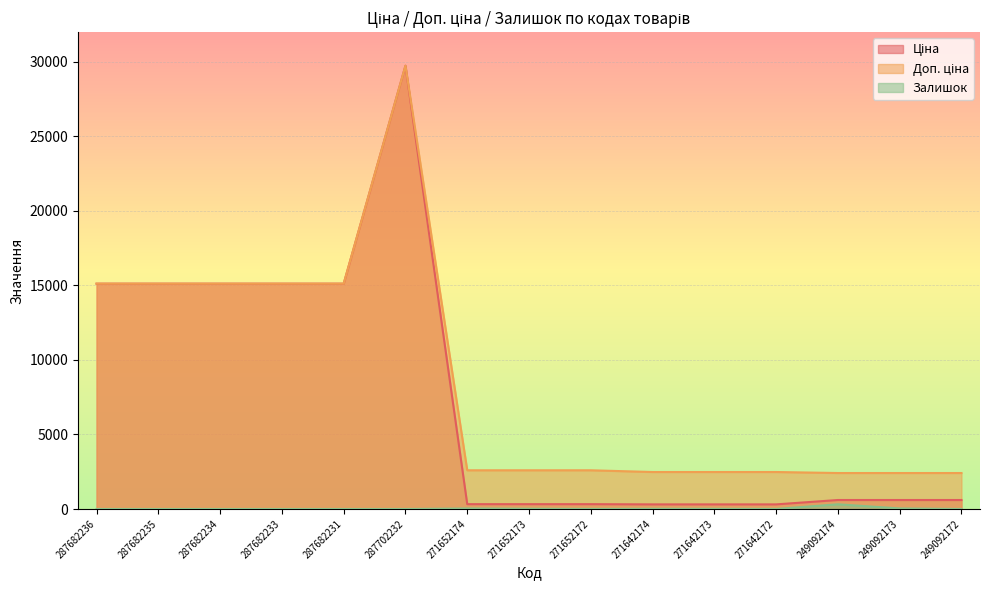

What is the maximum value for Доп. ціна?

29747.2